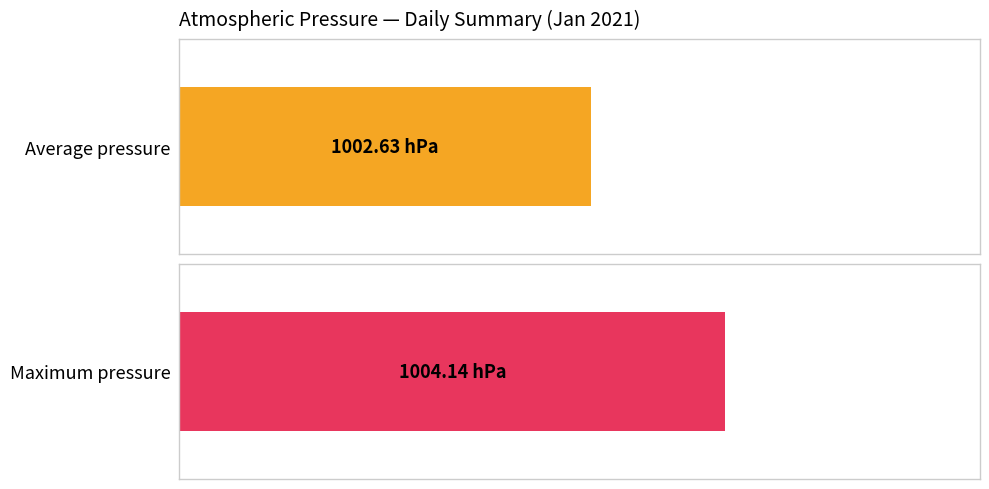

How many series are shown in this chart?

2